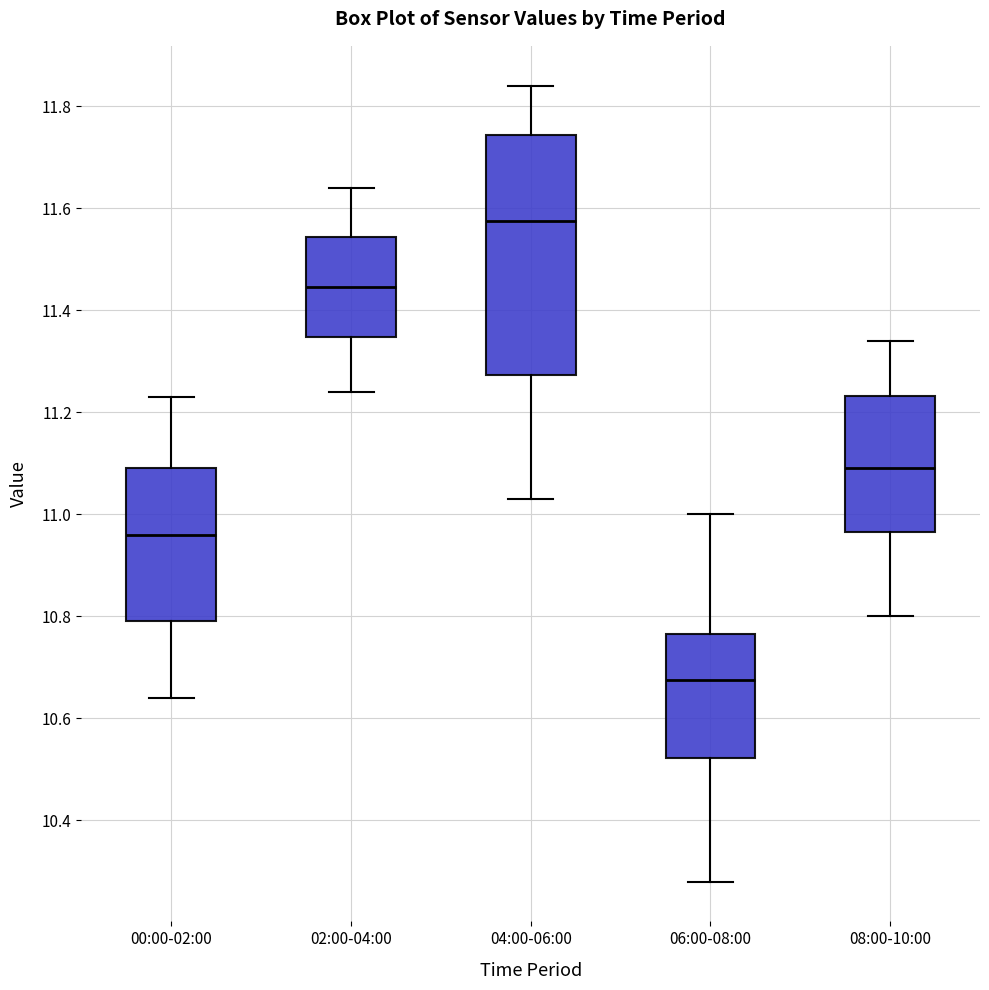

Comparing the boxes themselves (not the whiskers), which one is the tallest?

04:00-06:00